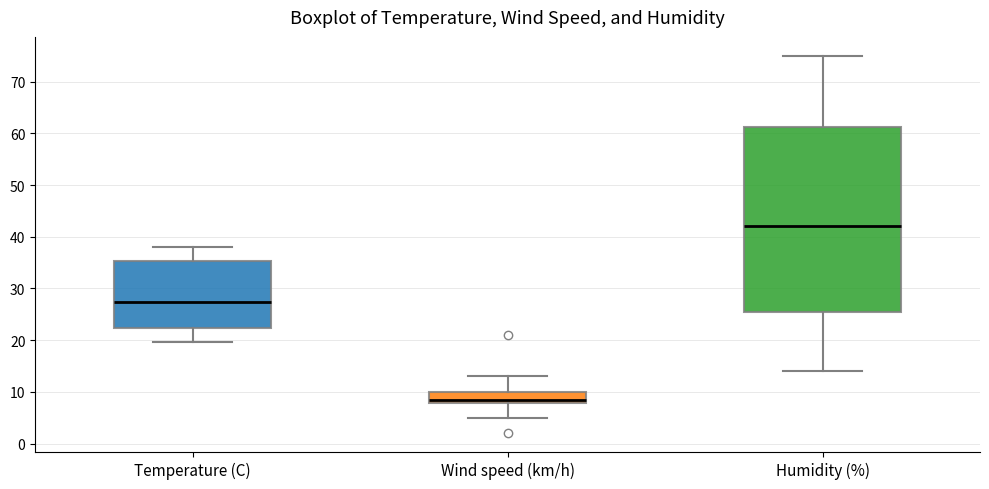

Where is the lower edge of the box for Humidity (%) on the y-axis? The values are not printed on the chart, so give them approximately, as read against the axis.

26